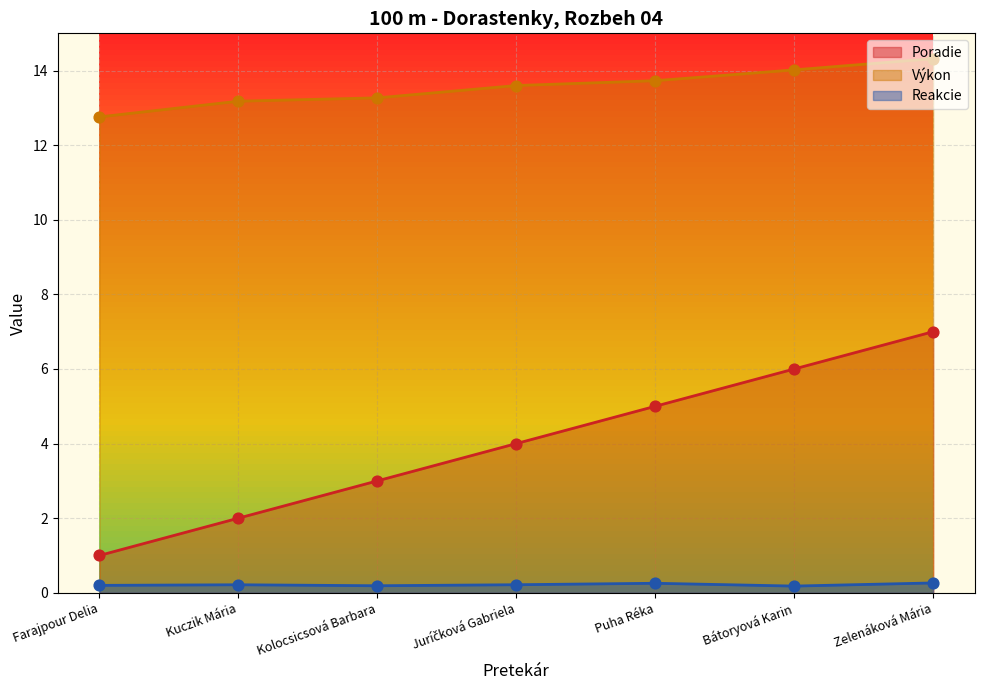

Which series contains the lowest Y value?

Reakcie